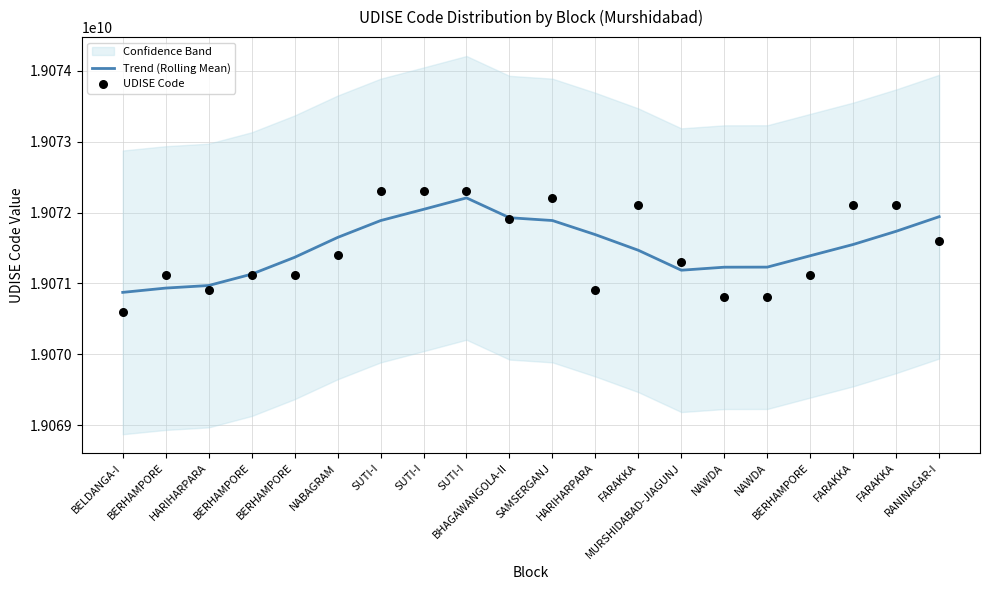

Which series has the largest total across all categories?

Trend (Rolling Mean)